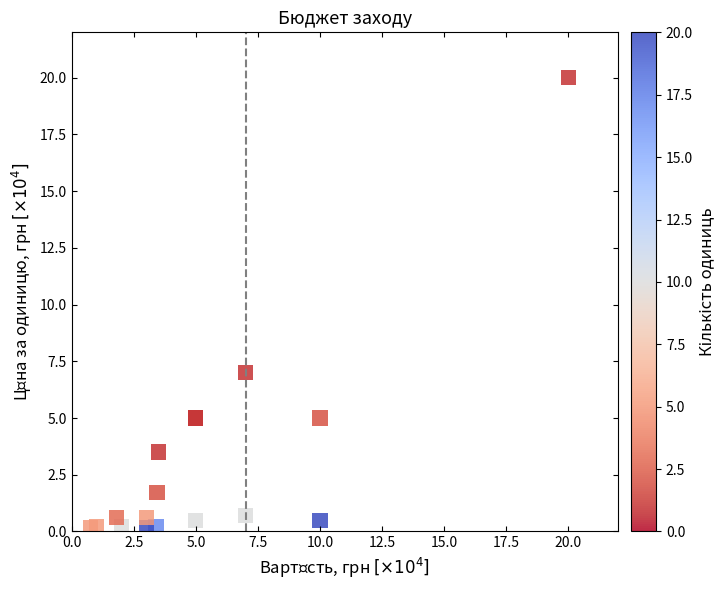

What Y value in the scatter plot is closest to 10?

7.0